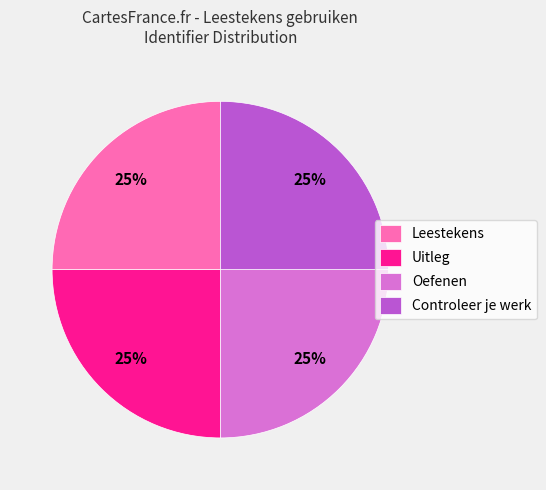

How many slices are in this pie chart?

4